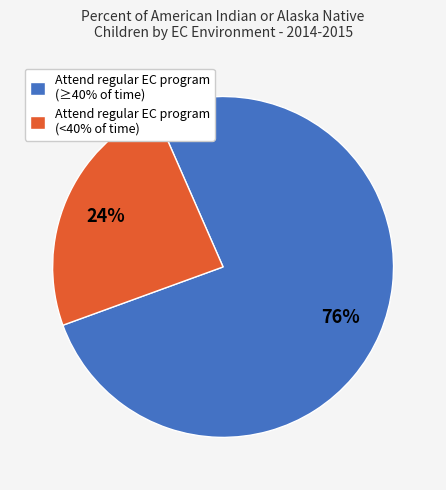

To the nearest percent, what portion does Attend regular EC program (≥40% of time) represent?

76%